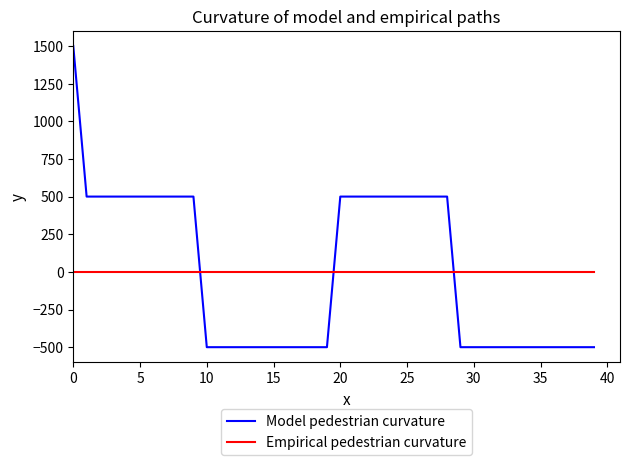

True or false: Empirical pedestrian curvature and Model pedestrian curvature cross at least once.

True